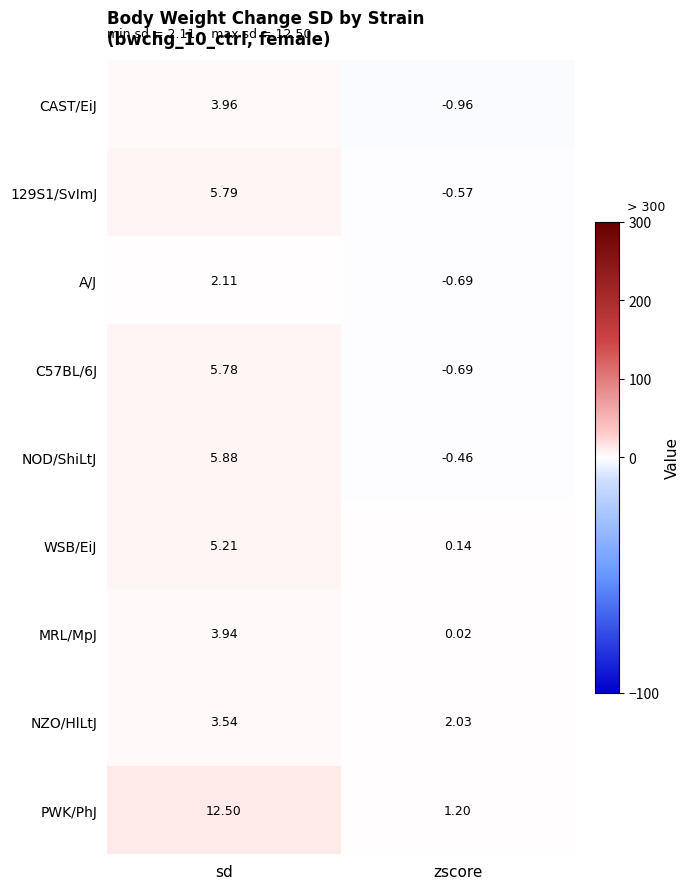

How many series are shown in this chart?

9